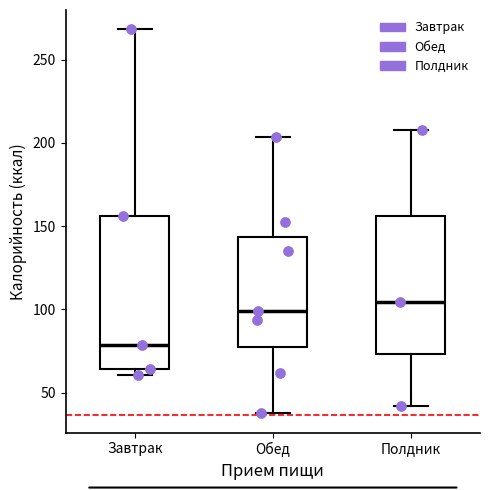

Which box's median line is the lowest?

Завтрак